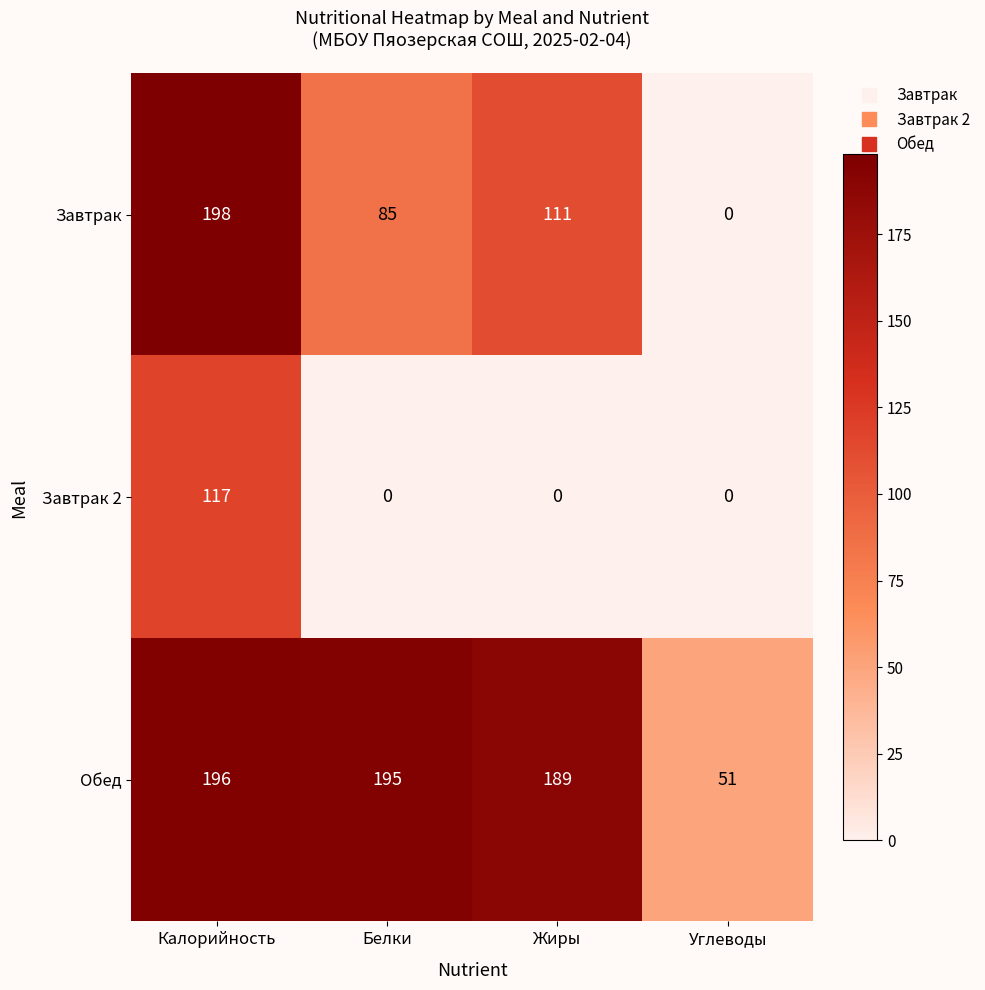

Is it true that Завтрак 2 equals 74 at Калорийность?

False